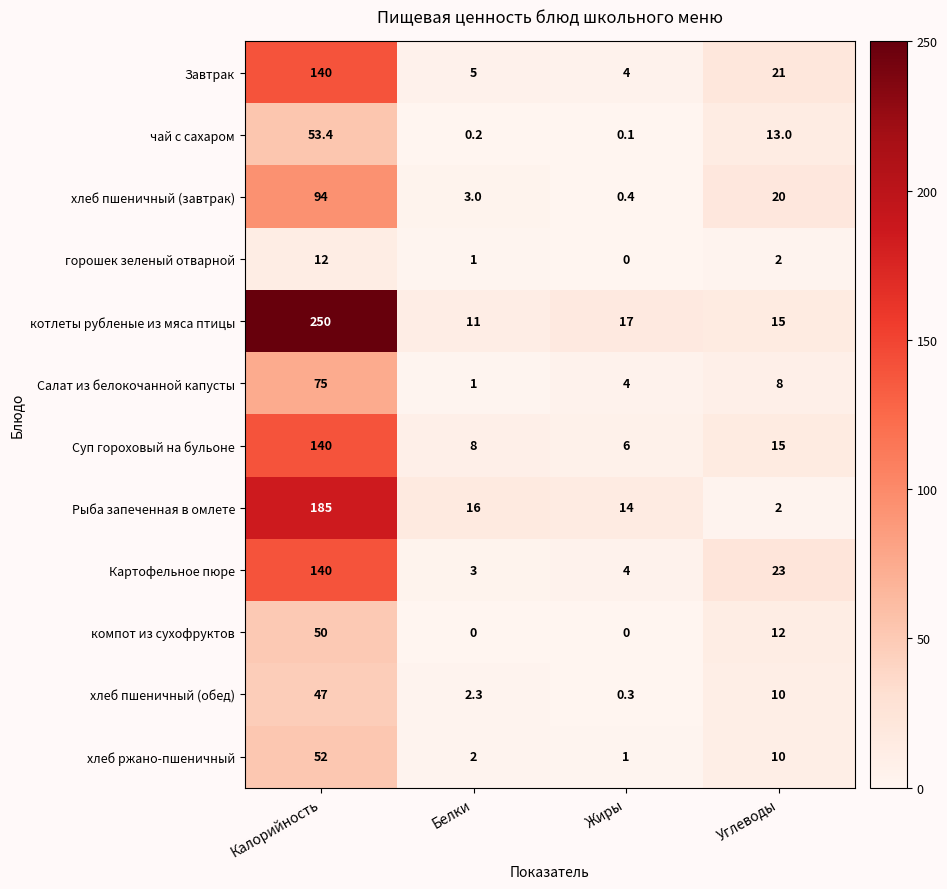

What is the total value across all series at Белки?

52.5